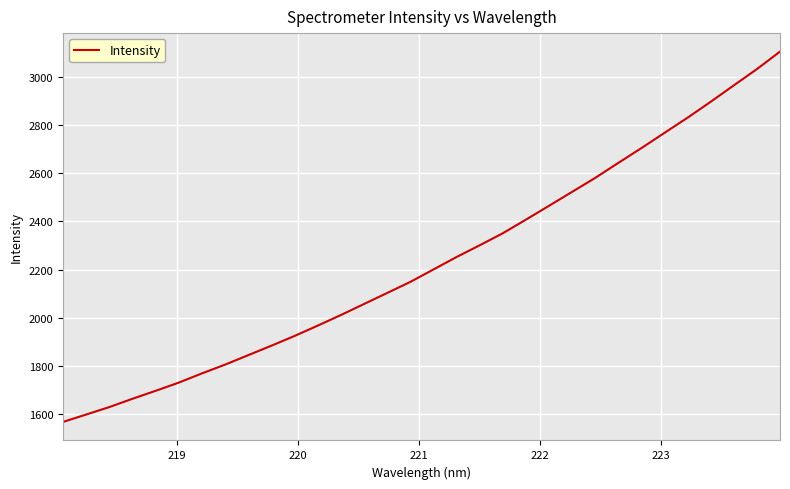

What is the difference between the maximum and minimum values?

1535.8